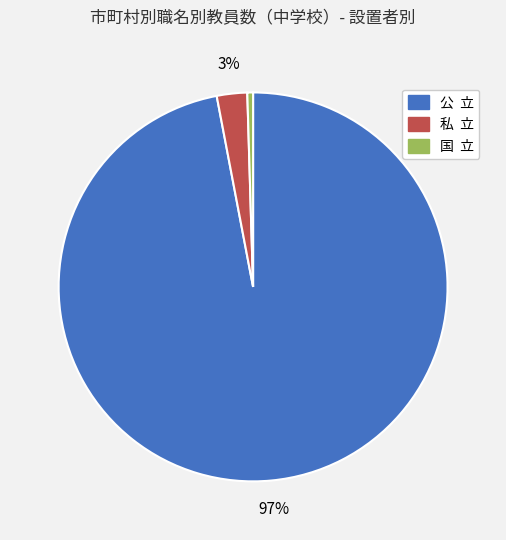

What is the majority slice?

公 立